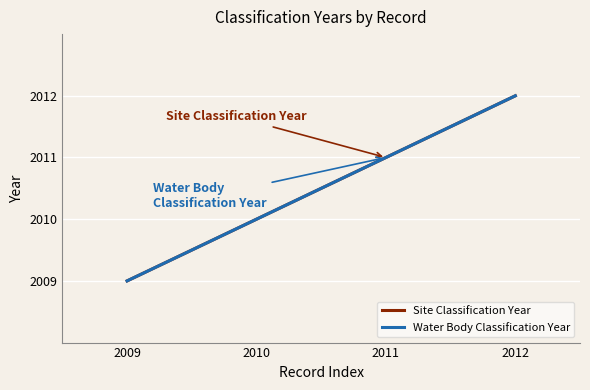

Is it true that Water Body Classification Year equals 509 at 2009?

False